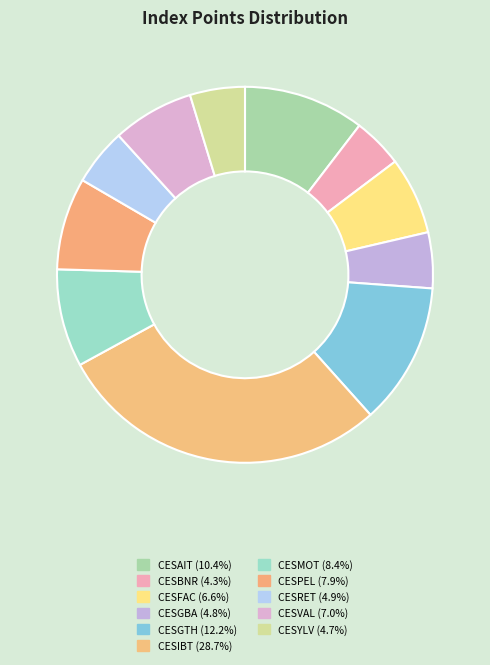

How many slices are in this pie chart?

11